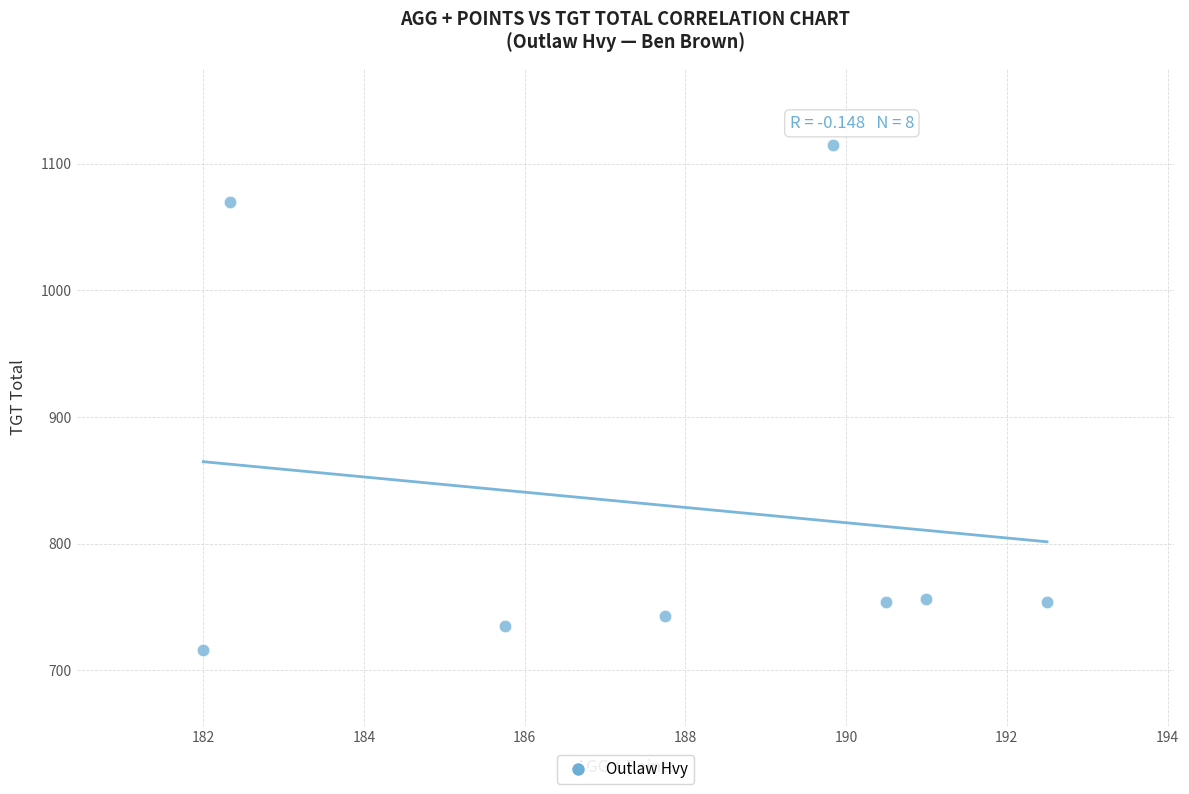

What is the range of Y values (max minus min)?

399